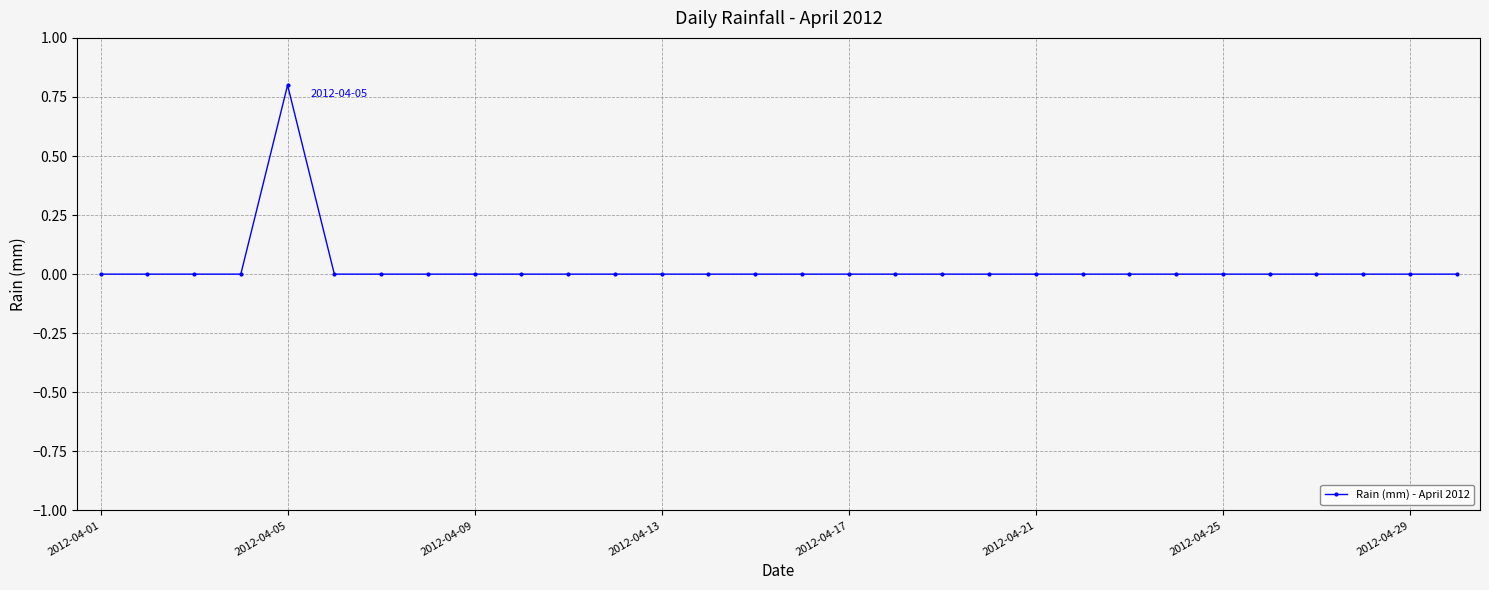

What is the greatest value displayed?

0.8